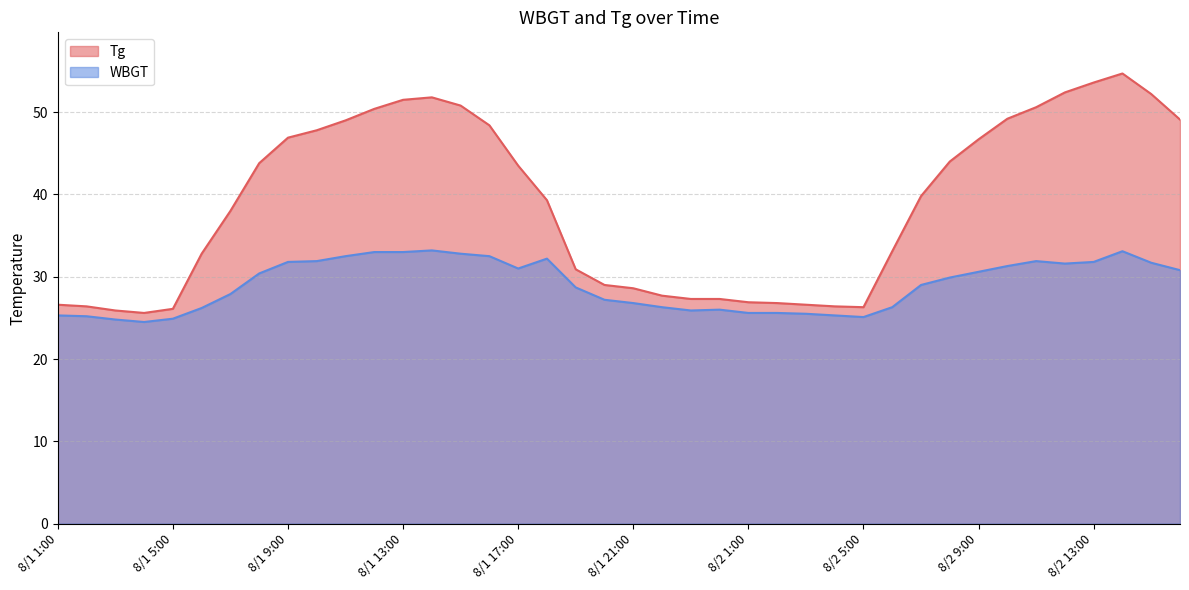

True or false: WBGT and Tg intersect in this chart.

False